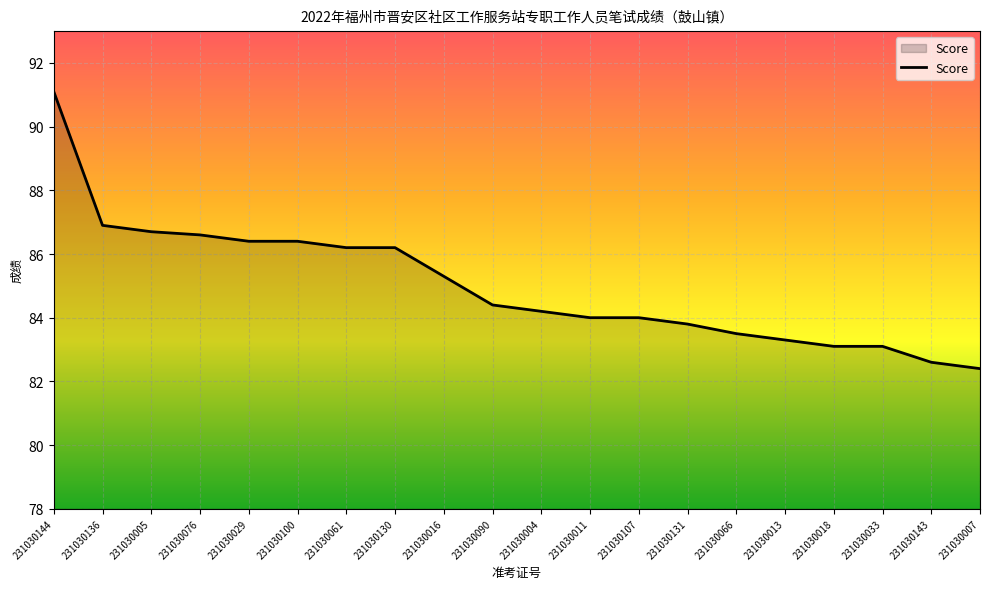

What is the difference between the maximum and minimum values?

8.7